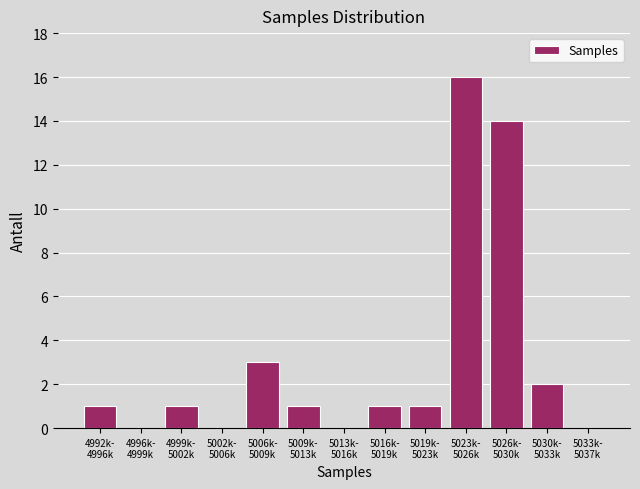

What is the maximum value shown in the chart?

16